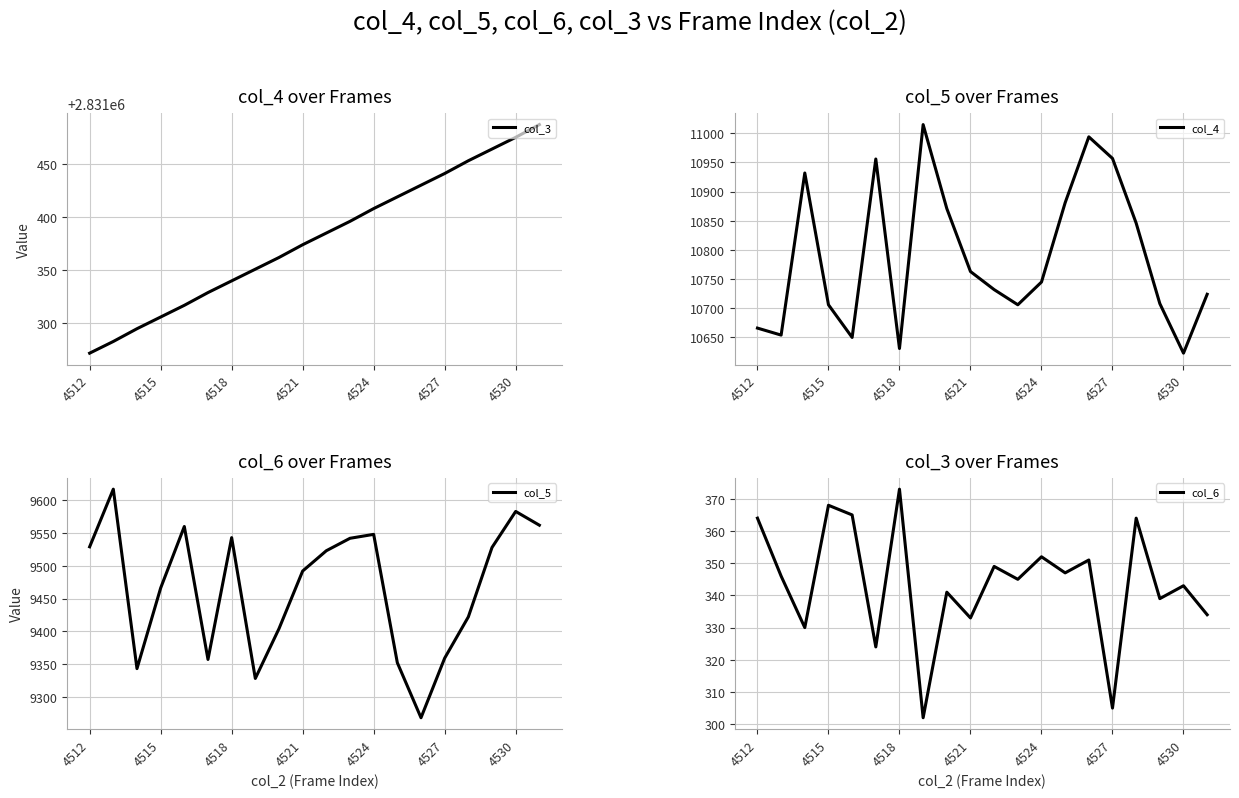

What is the highest value of the col_3 series?

2831487